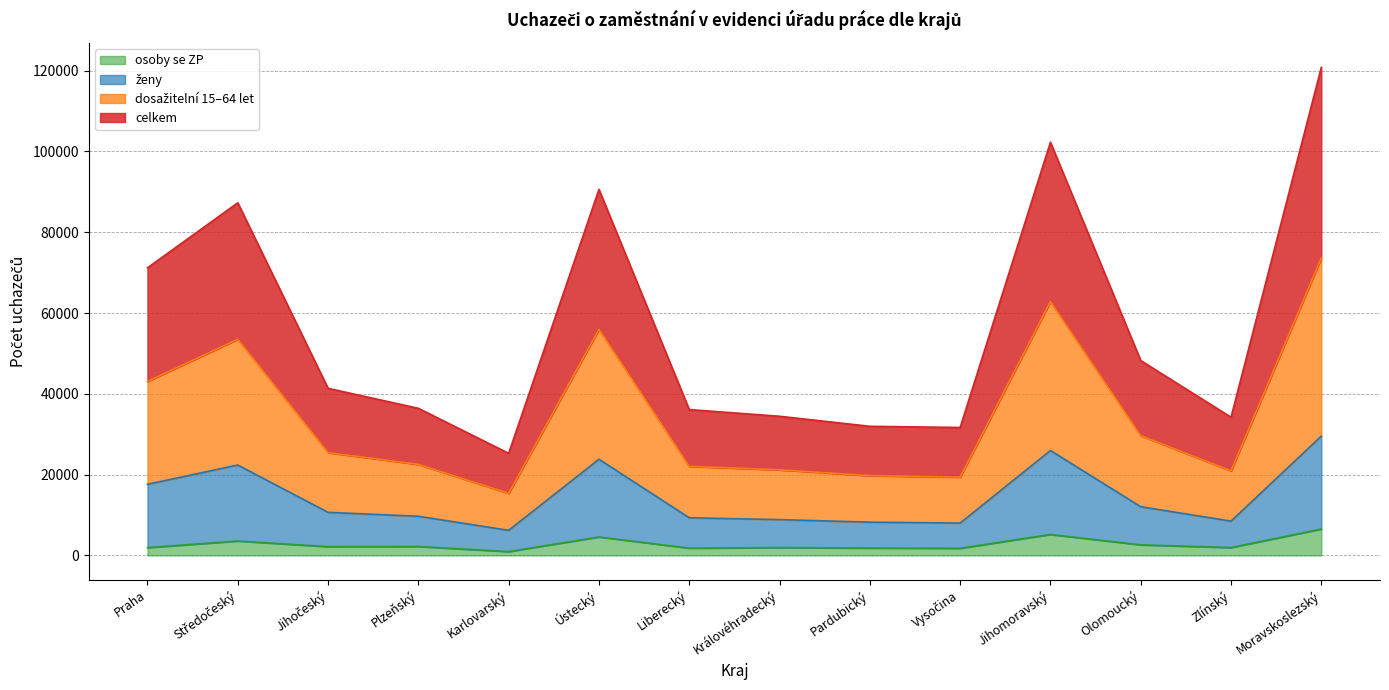

Which has a higher value, Jihočeský or Vysočina?

Jihočeský